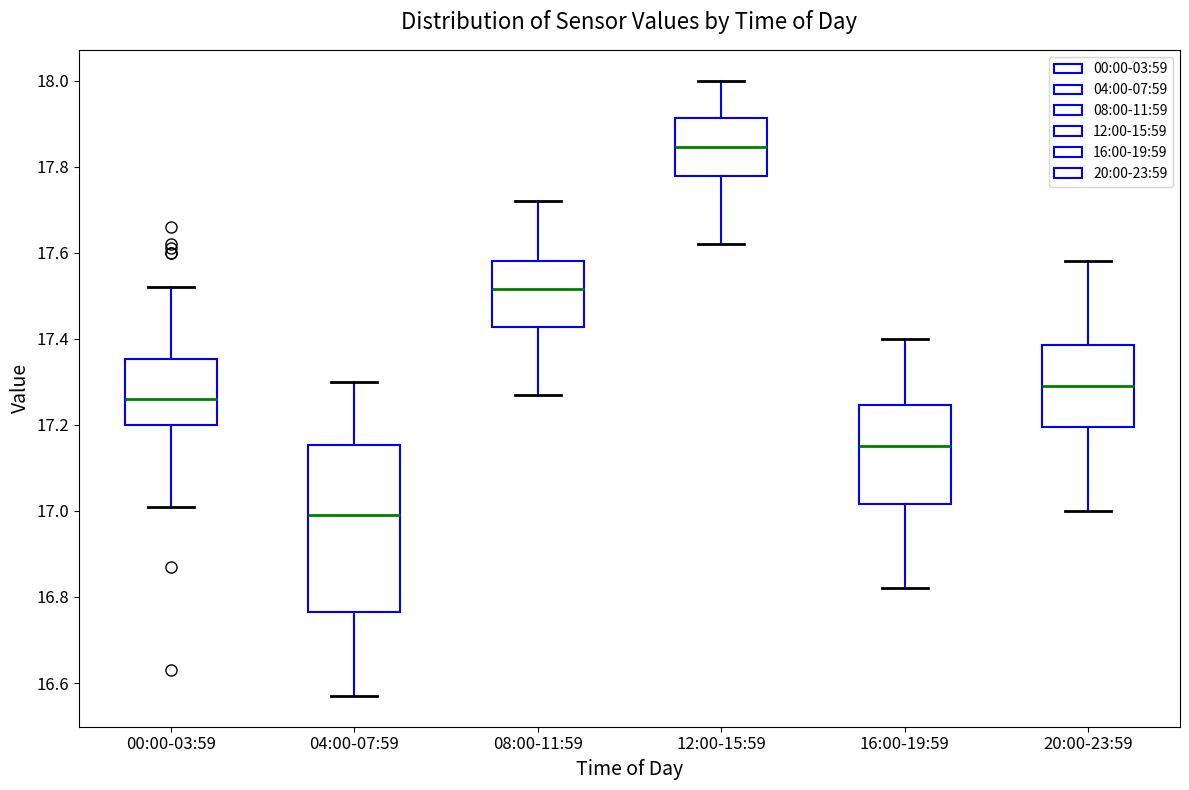

Where does the lower whisker of the box for 00:00-03:59 end on the y-axis? The values are not printed on the chart, so give them approximately, as read against the axis.

17.02